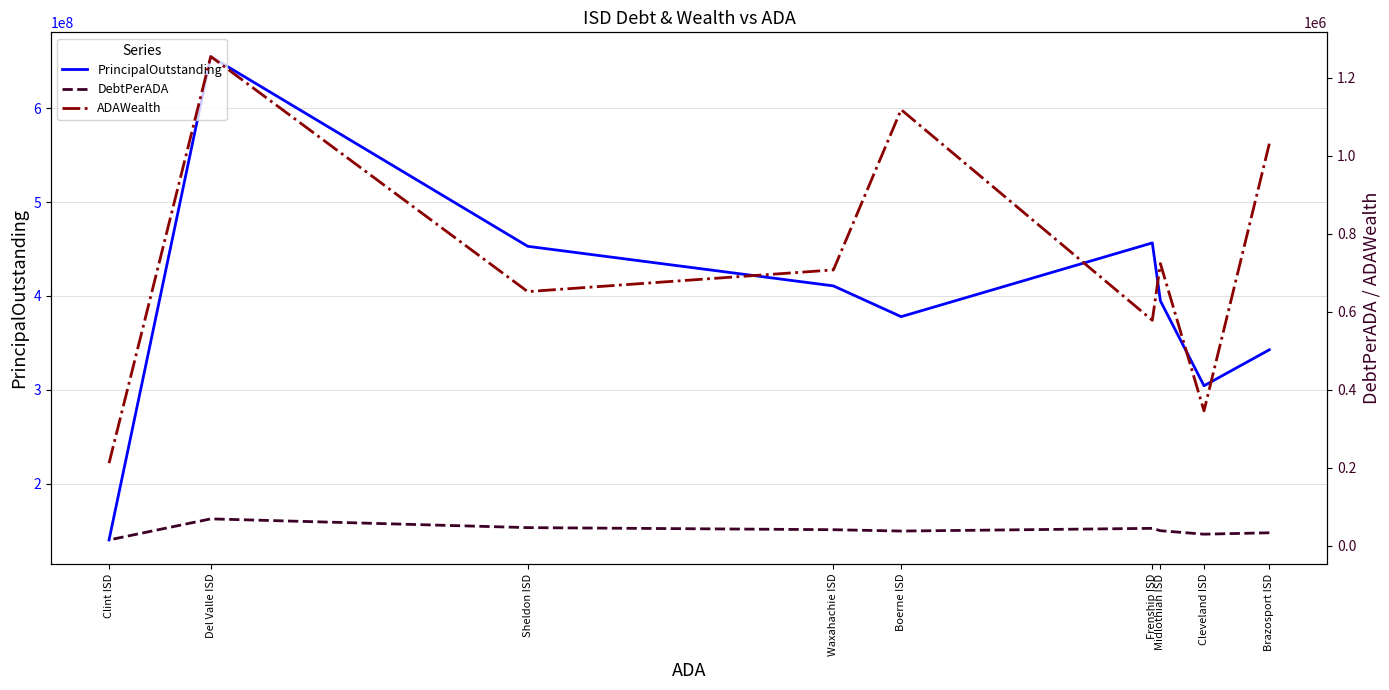

At Midlothian ISD, list the series in order from smallest to largest.

DebtPerADA, ADAWealth, PrincipalOutstanding